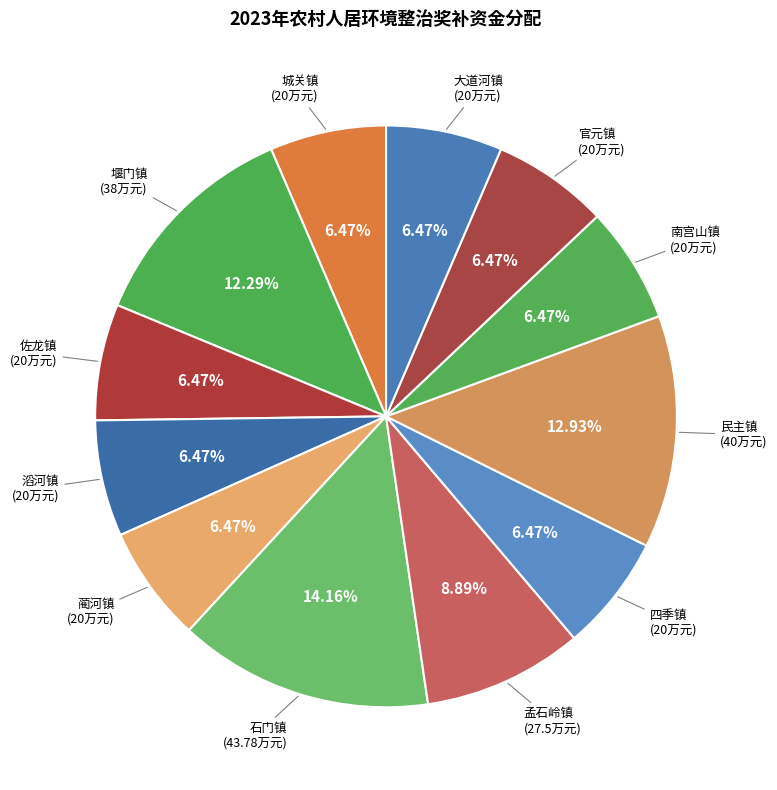

What percentage is the 滔河镇 slice, to the nearest percent?

6%